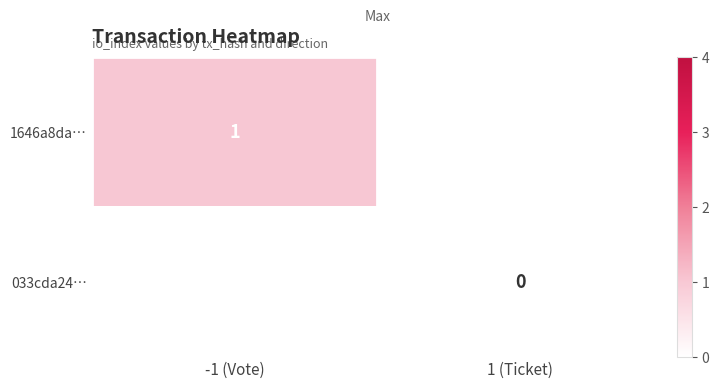

Which label corresponds to the smallest value in the chart?

1 (Ticket)